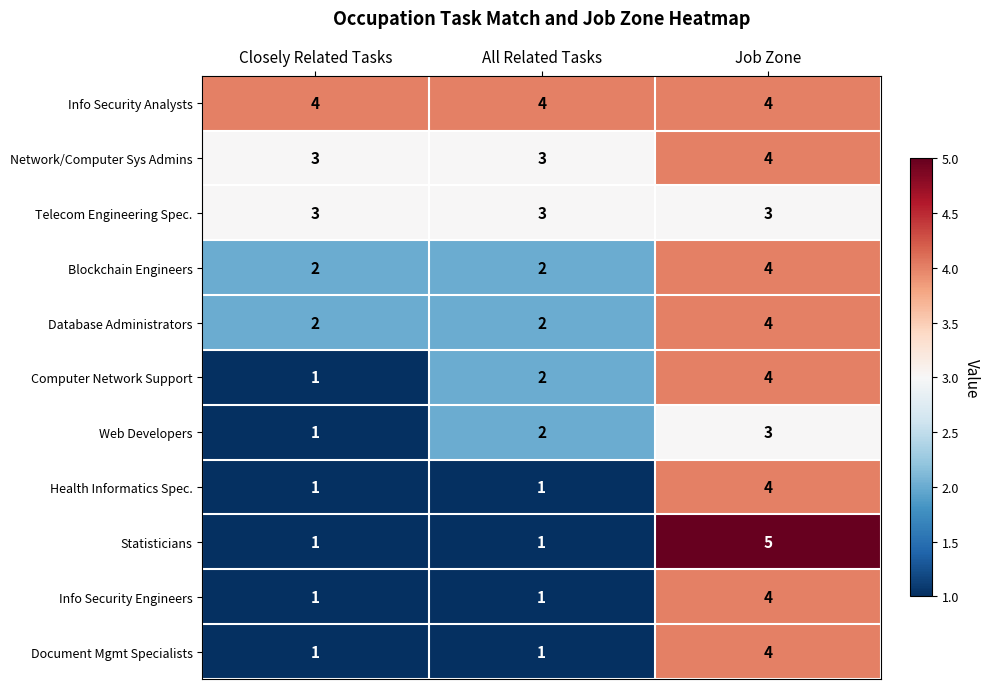

At how many categories does at least one series exceed 1?

3